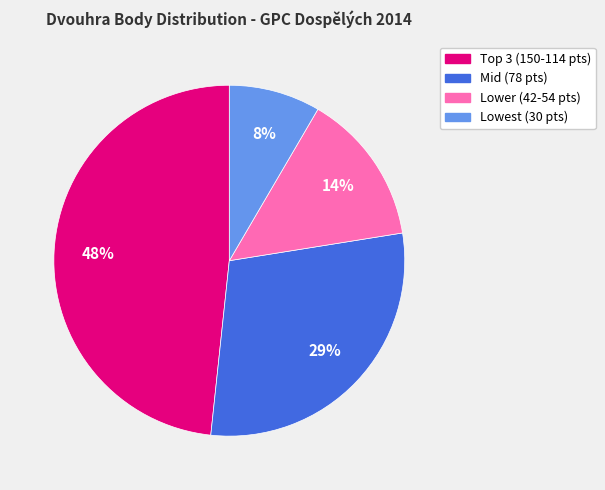

What percentage is the Lower (42-54 pts) slice, to the nearest percent?

14%